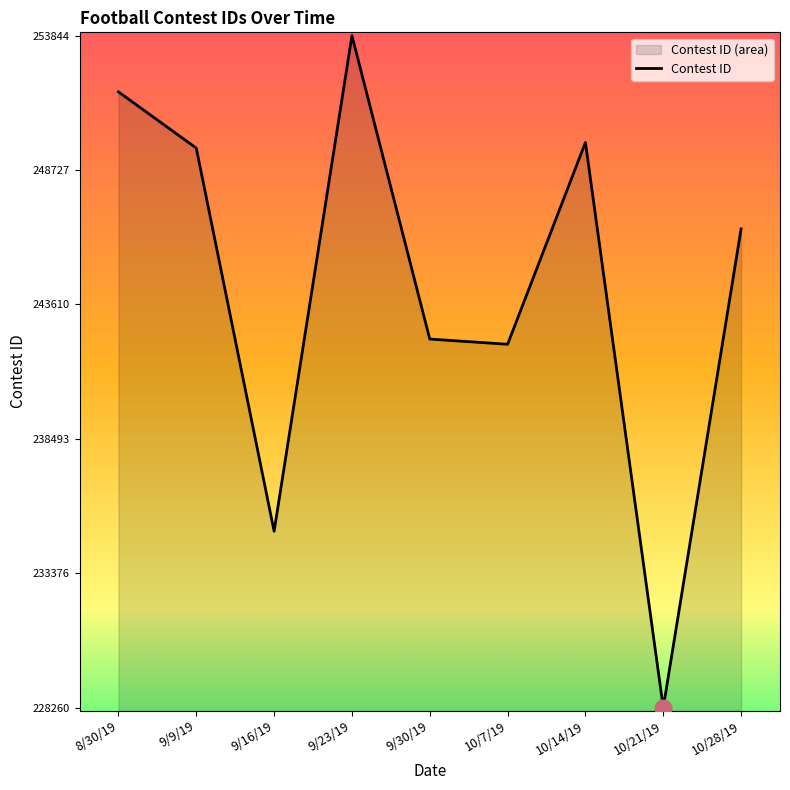

What is the difference between the values at 10/21/19 and 9/9/19?

21304